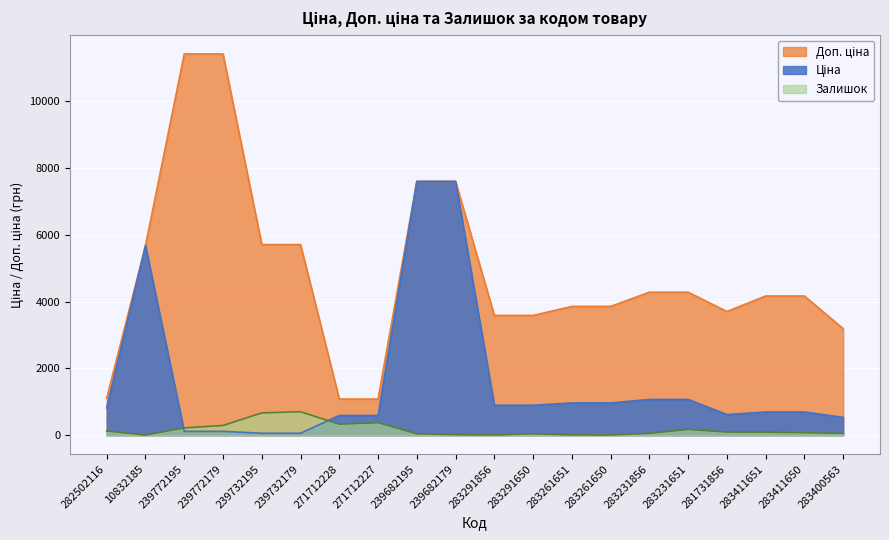

Is it true that Доп. ціна equals 2683.4 at 283261651?

False